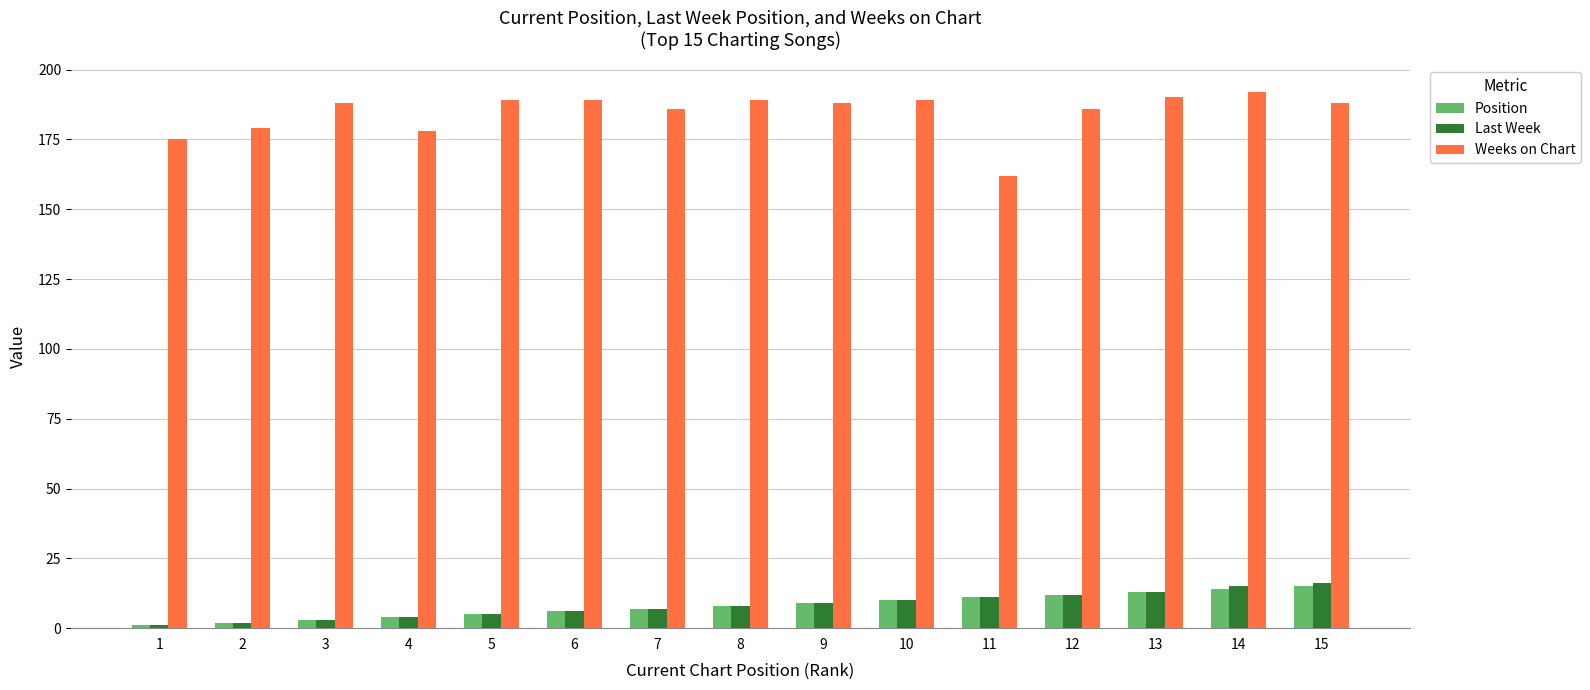

What is the difference between the maximum and minimum values in the Weeks on Chart series?

30